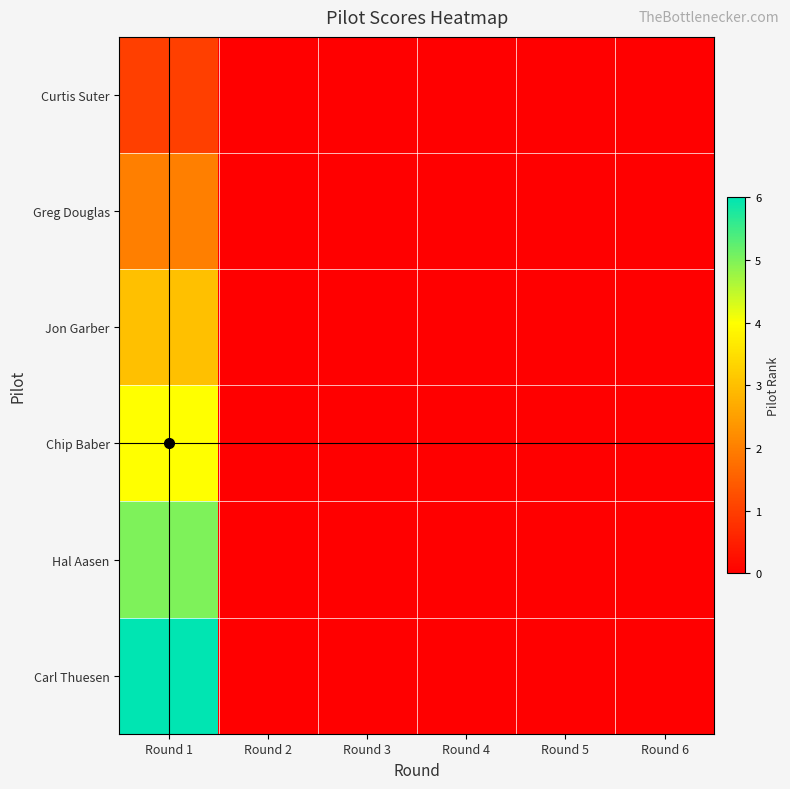

Reading left to right, extract all data points from this chart.

Curtis Suter: Round 1=1	Round 2=0	Round 3=0	Round 4=0	Round 5=0	Round 6=0
Greg Douglas: Round 1=2	Round 2=0	Round 3=0	Round 4=0	Round 5=0	Round 6=0
Jon Garber: Round 1=3	Round 2=0	Round 3=0	Round 4=0	Round 5=0	Round 6=0
Chip Baber: Round 1=4	Round 2=0	Round 3=0	Round 4=0	Round 5=0	Round 6=0
Hal Aasen: Round 1=5	Round 2=0	Round 3=0	Round 4=0	Round 5=0	Round 6=0
Carl Thuesen: Round 1=6	Round 2=0	Round 3=0	Round 4=0	Round 5=0	Round 6=0